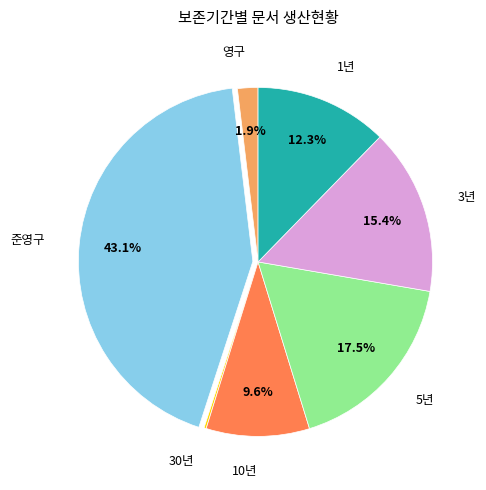

Combined, what portion of the pie is 10년 and 영구?

11.5%